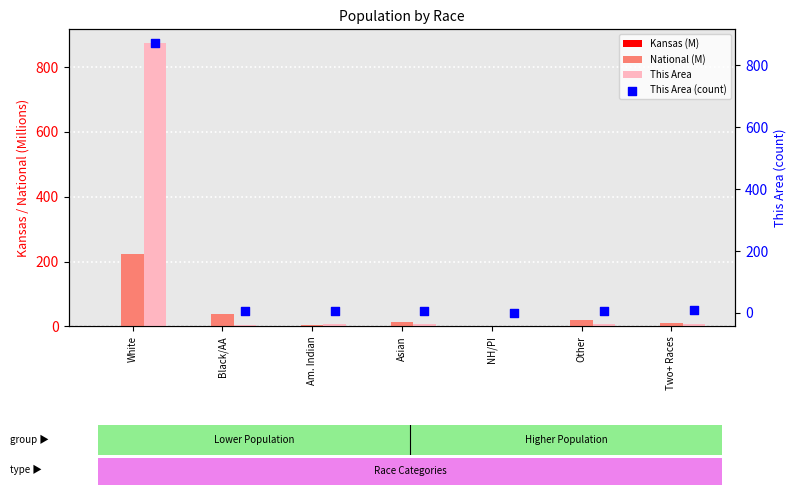

Is the value of This Area at White greater than the value of National (M) at Black/AA?

Yes